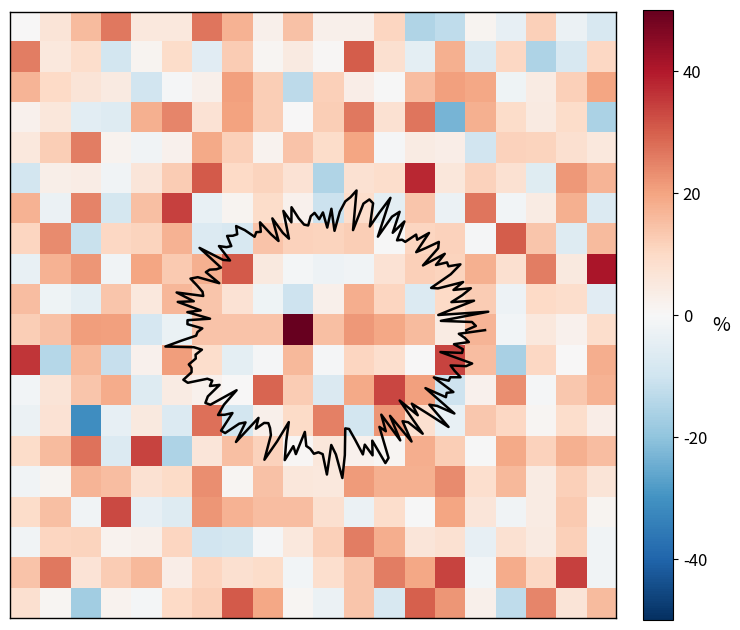

Which label corresponds to the largest value in the chart?

9